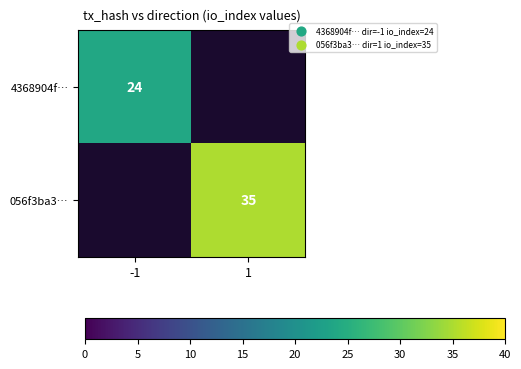

Is the value of 4368904f… at -1 greater than the value of 056f3ba3… at 1?

No